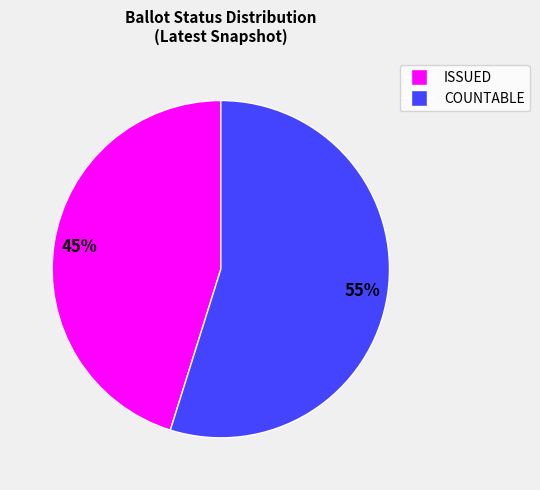

Which has a higher value, COUNTABLE or ISSUED?

COUNTABLE